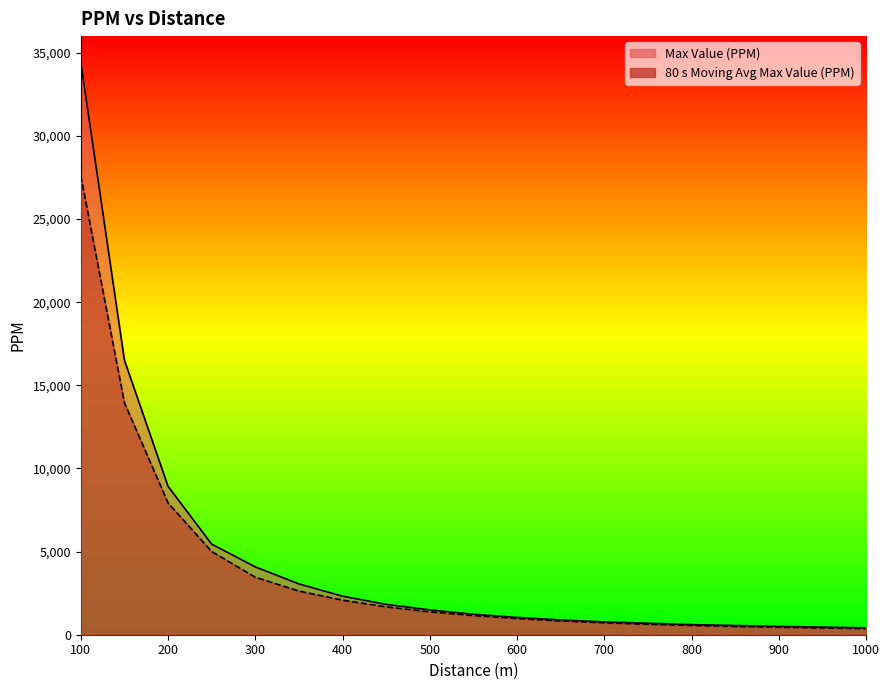

What is the value of the 80 s Moving Average Max Value (PPM) point at the 1st from the left?

27607.5